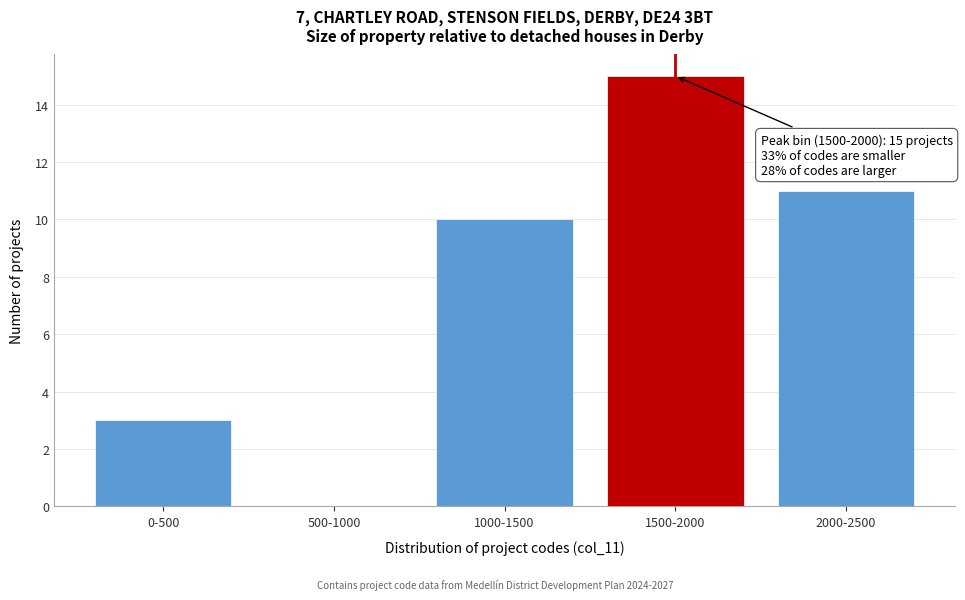

Reading left to right, extract all data points from this chart.

0-500=3	500-1000=0	1000-1500=10	1500-2000=15	2000-2500=11